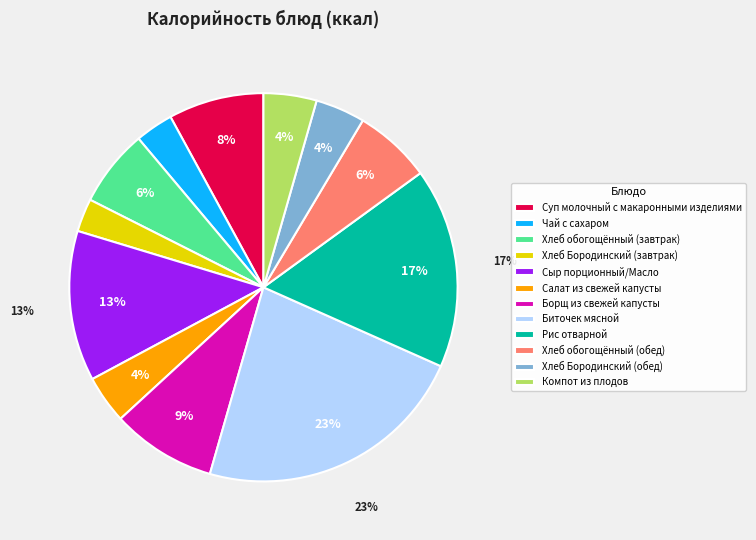

True or false: Рис отварной accounts for 17% of the total.

True